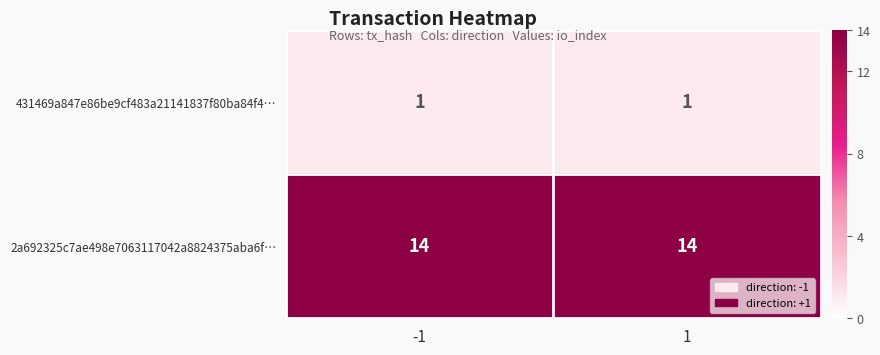

What is the minimum value shown in the chart?

1